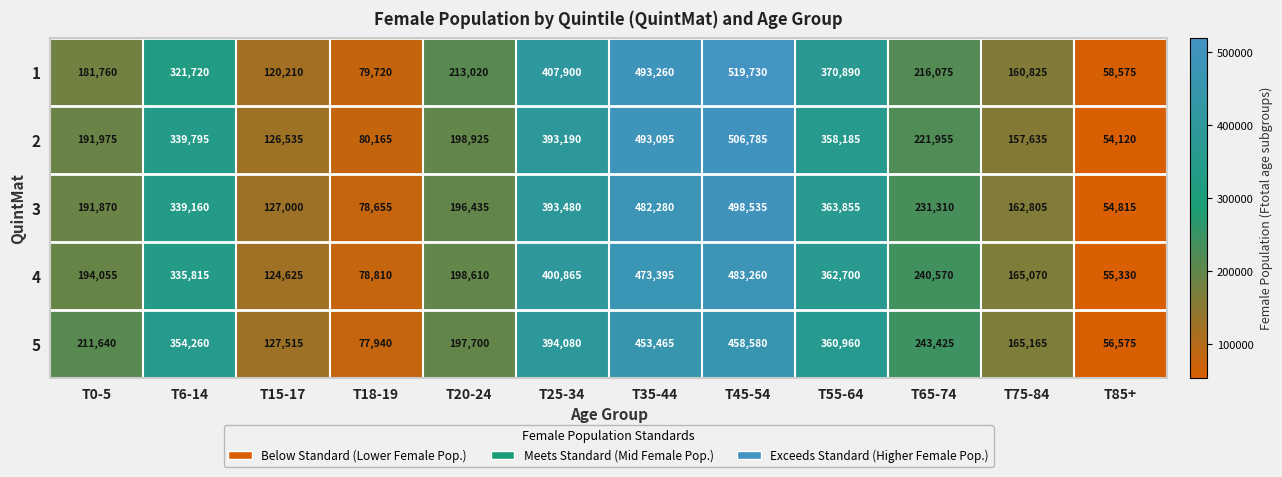

What is the total value across all series at T55-64?

1816590